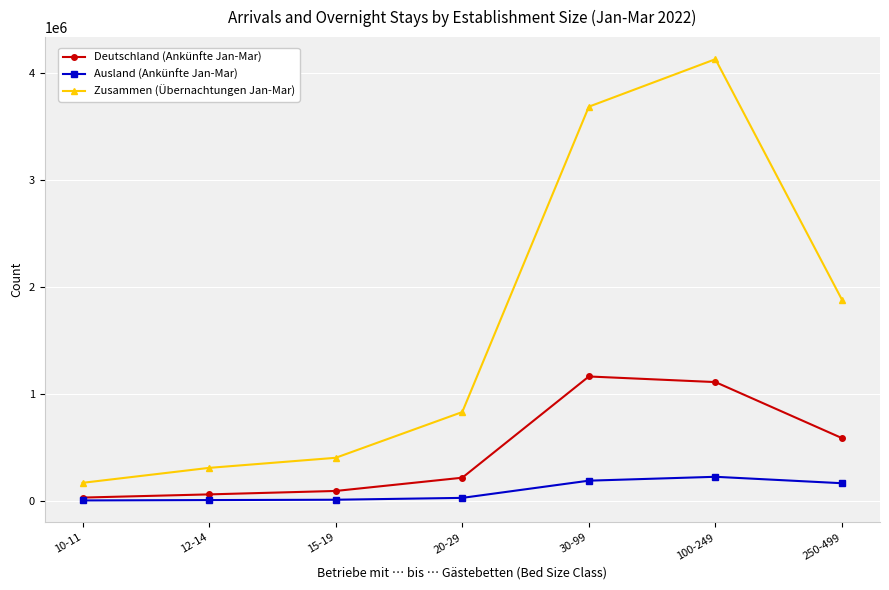

Which series has the largest total across all categories?

Zusammen (Übernachtungen Jan-Mar)